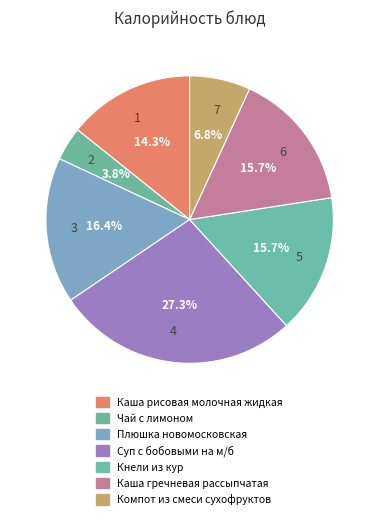

Is there a majority slice in this chart?

No